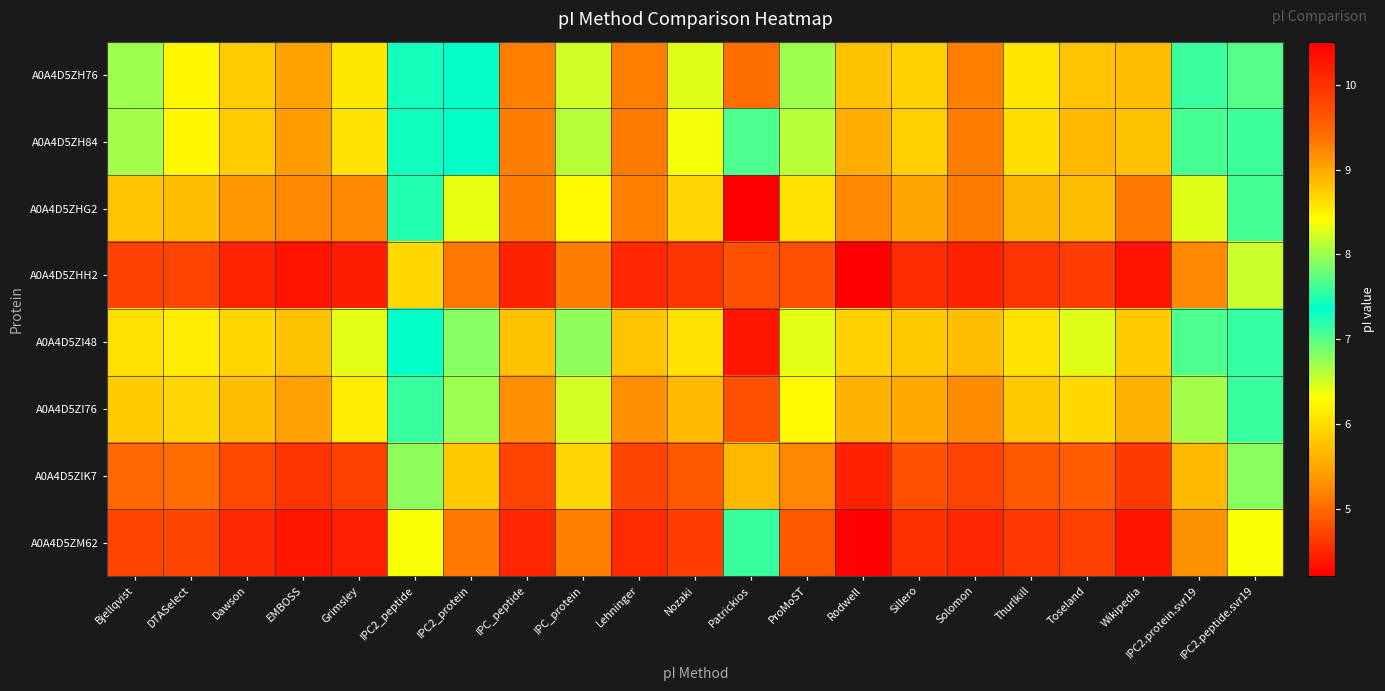

What is the total value across all series at IPC_peptide?

76.0